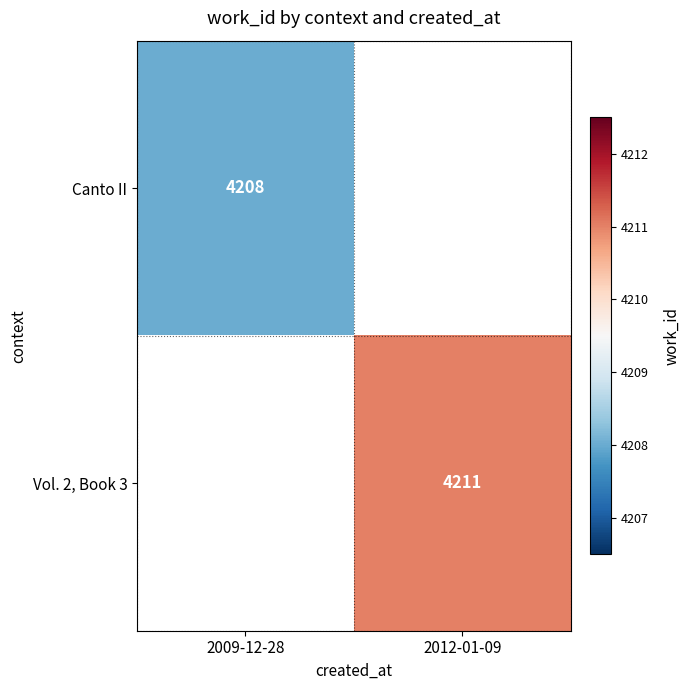

Which label corresponds to the largest value in the chart?

2012-01-09